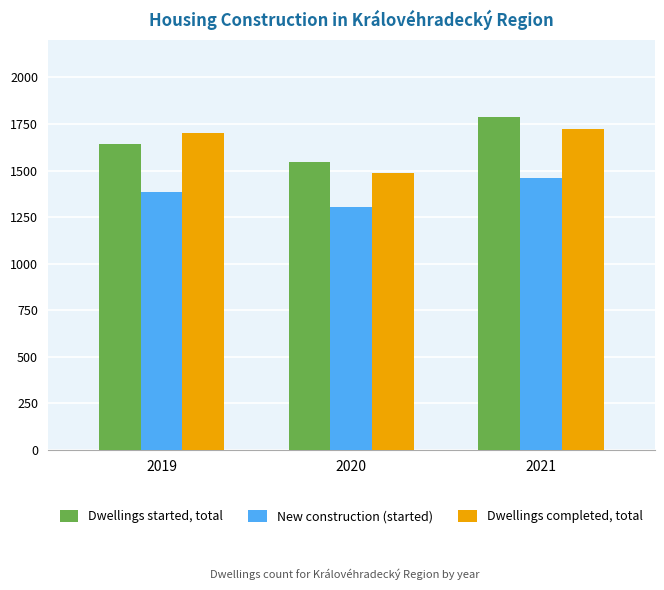

At which label does New construction (started) reach its peak?

2021